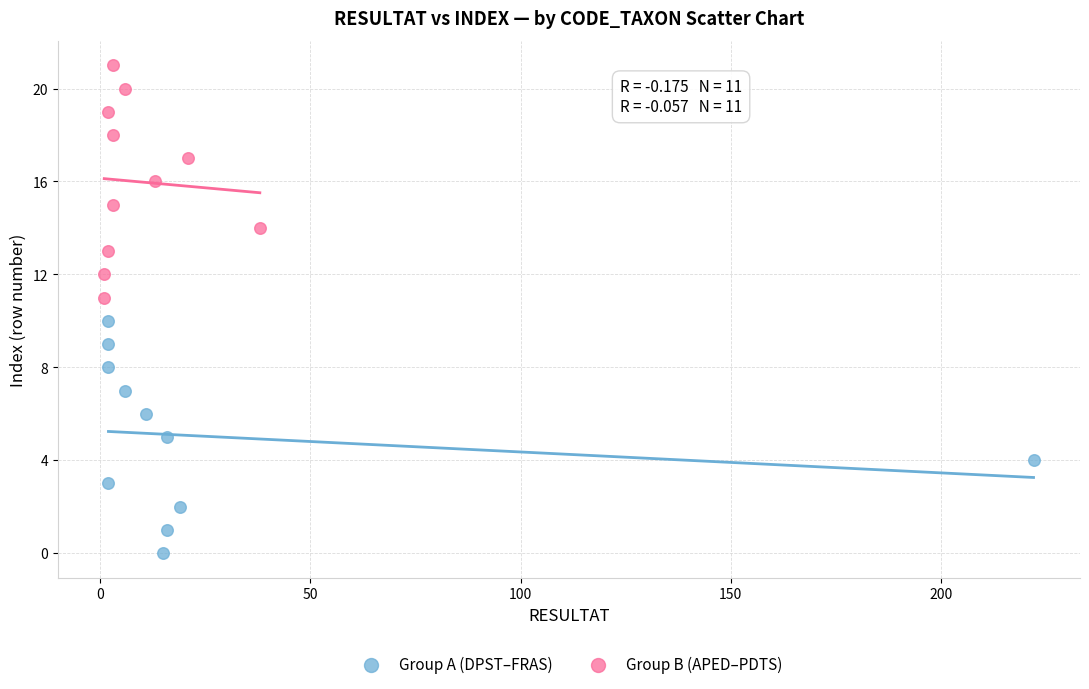

Which series contains the lowest Y value?

Group A (DPST–FRAS)